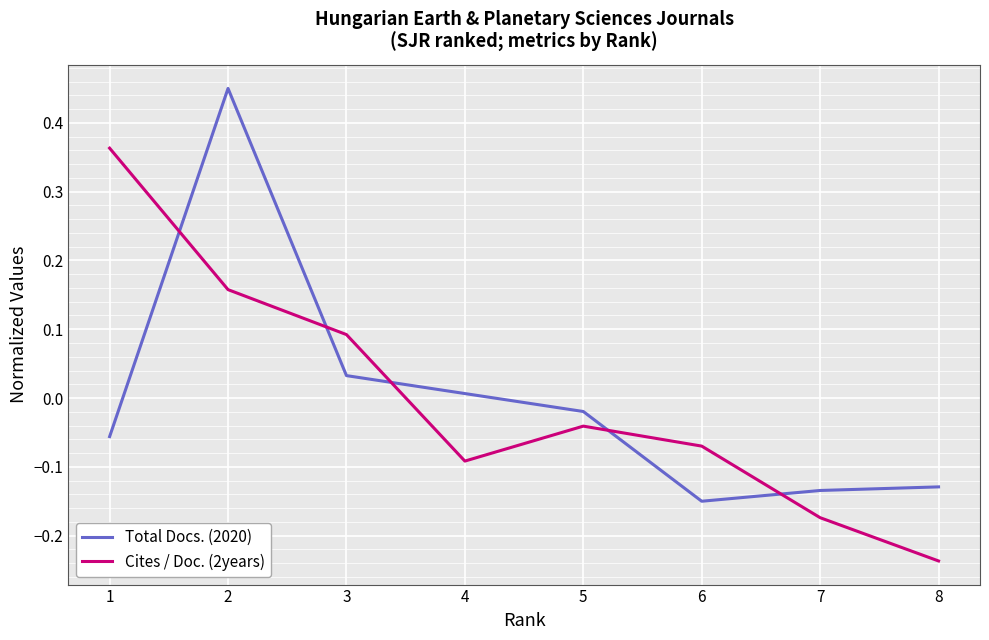

How many values in the Cites / Doc. (2years) series are below 0?

5